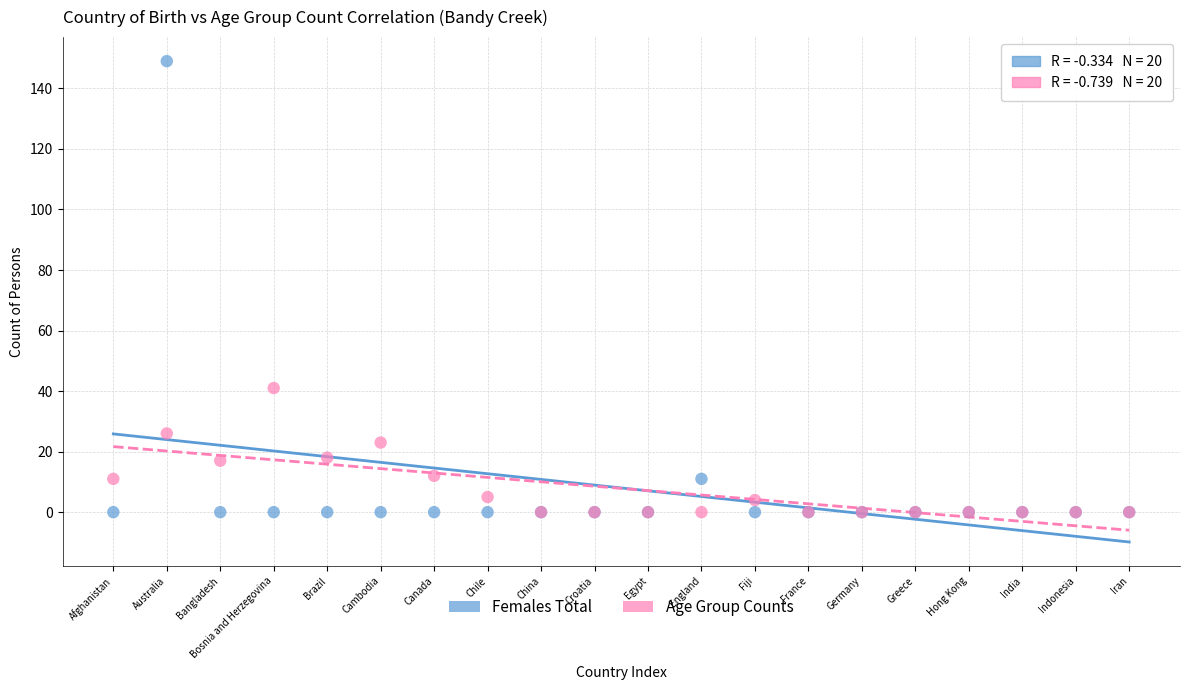

In the Females Total series, what Y value is closest to 74?

11